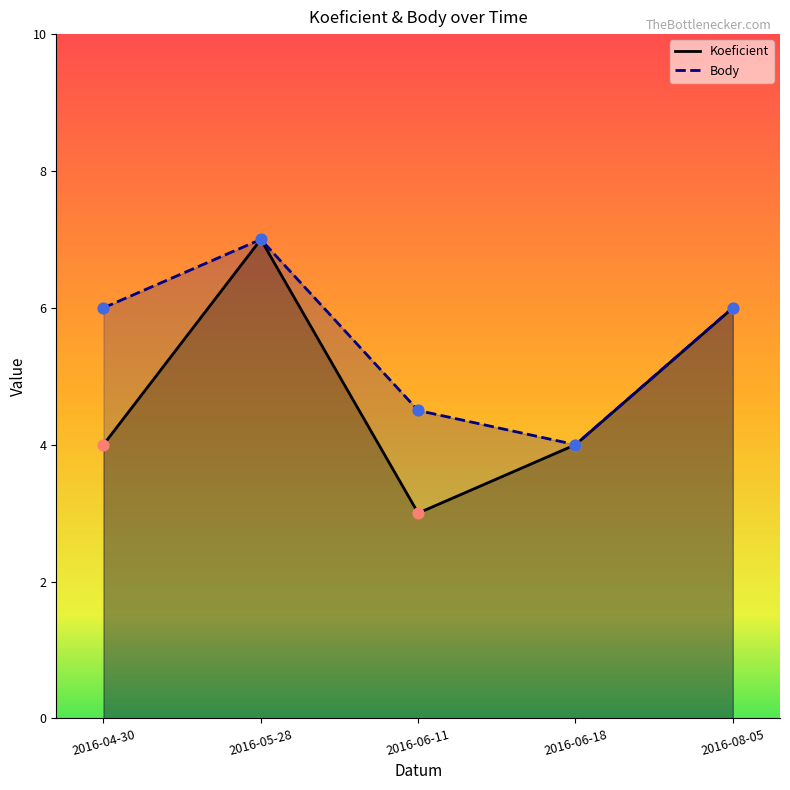

What is the total value across all series at 2016-04-30?

10.0